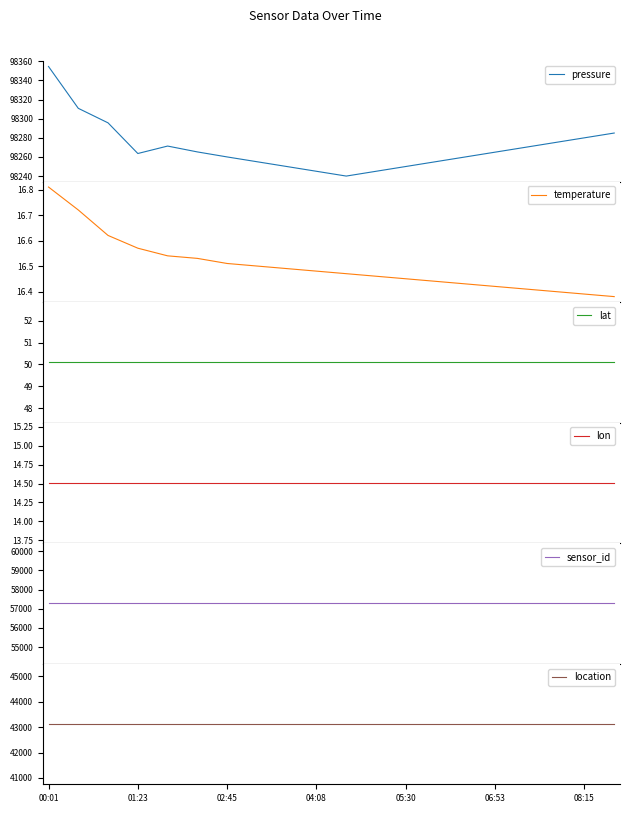

How many temperature values are between 16 and 17?

20